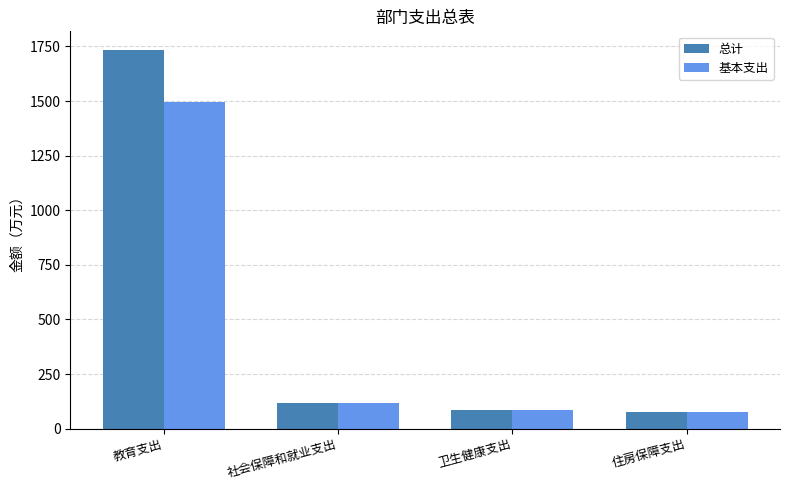

What is the total value across all series at 卫生健康支出?

166.5